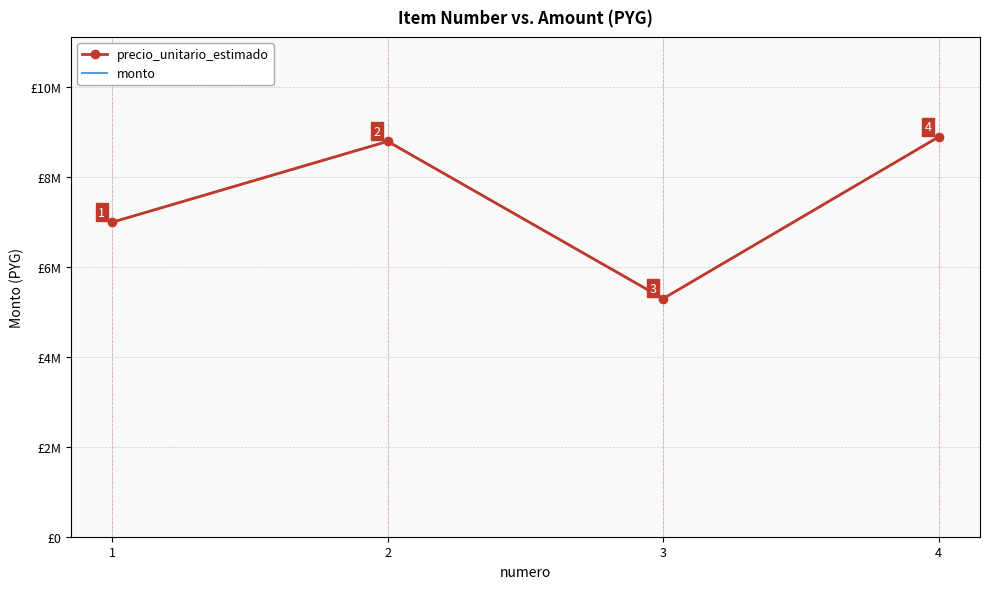

True or false: precio_unitario_estimado and monto cross at least once.

False